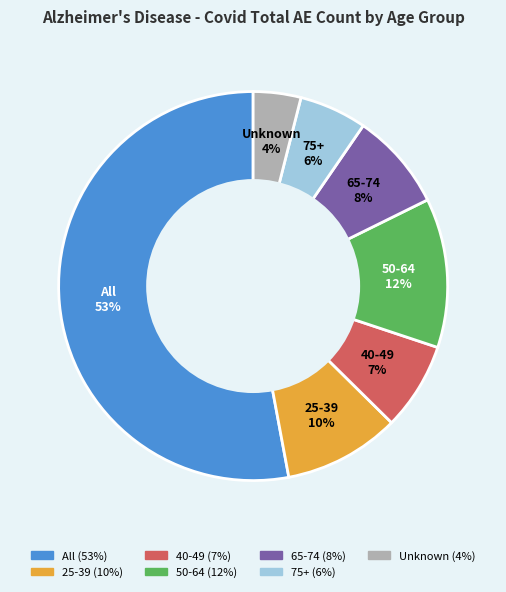

Does Unknown represent more than half of the total?

No